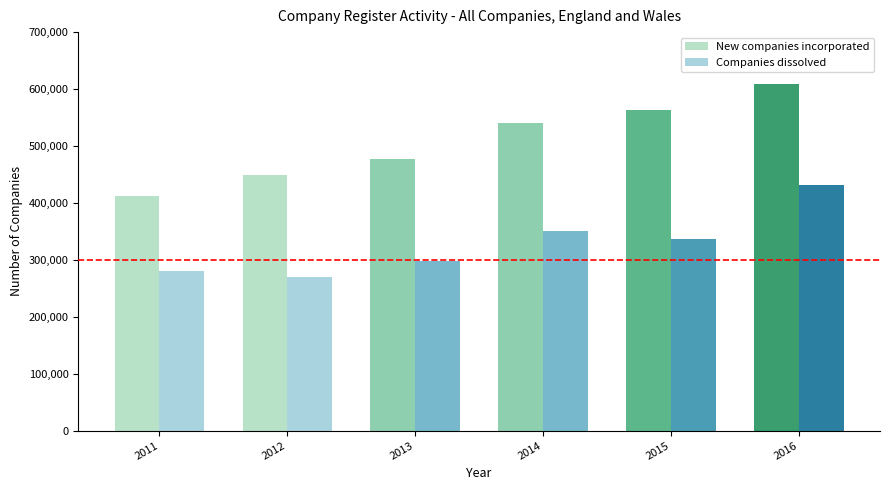

Rank the series by their average value, from highest to lowest.

New companies incorporated, Companies dissolved